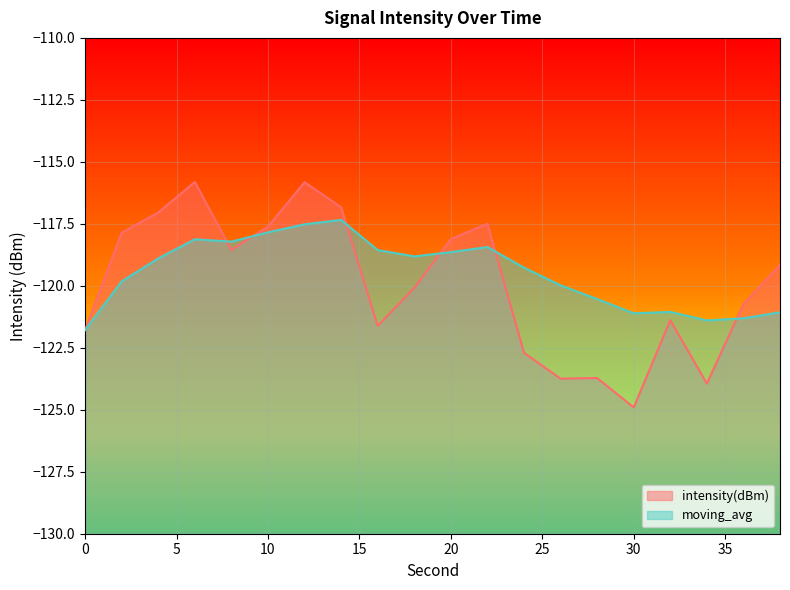

Which has a higher value, 38 or 22?

22